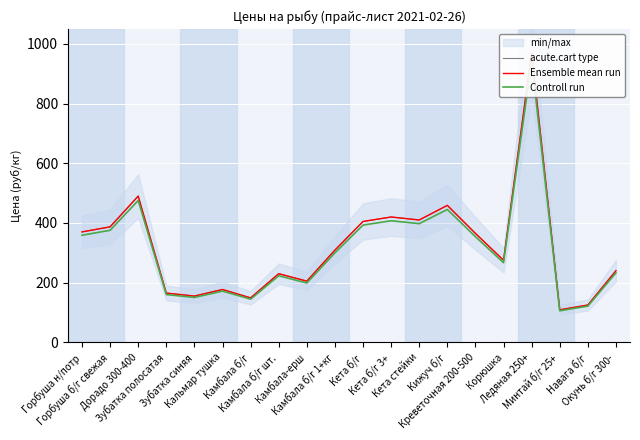

True or false: acute.cart type has a value of 177.0 at Кальмар тушка.

True